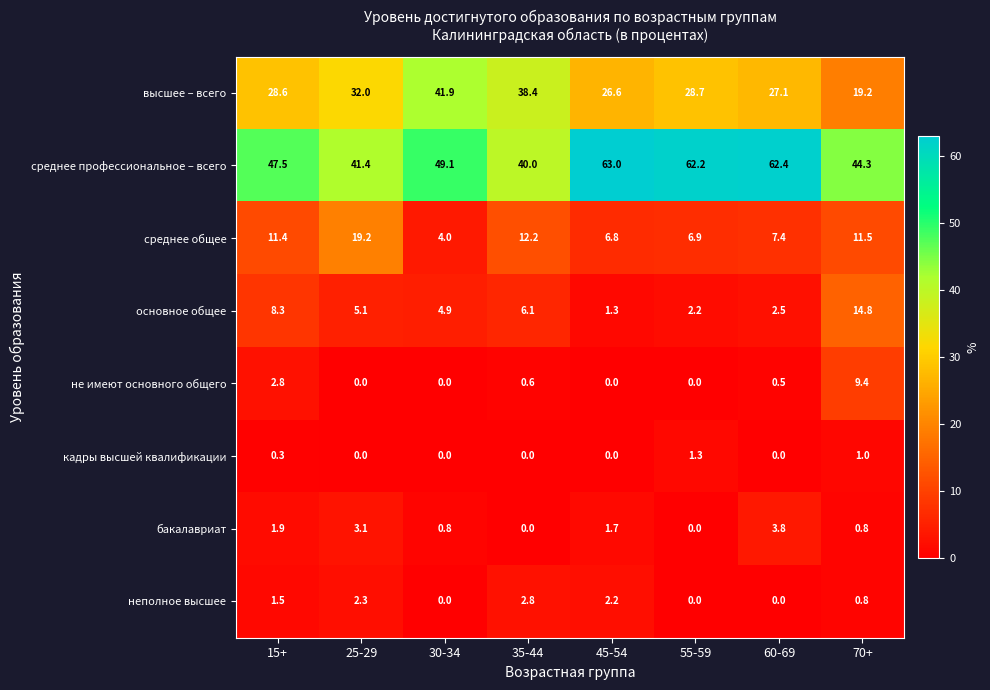

What is the sum of the среднее профессиональное – всего values at 30-34 and 25-29?

90.5